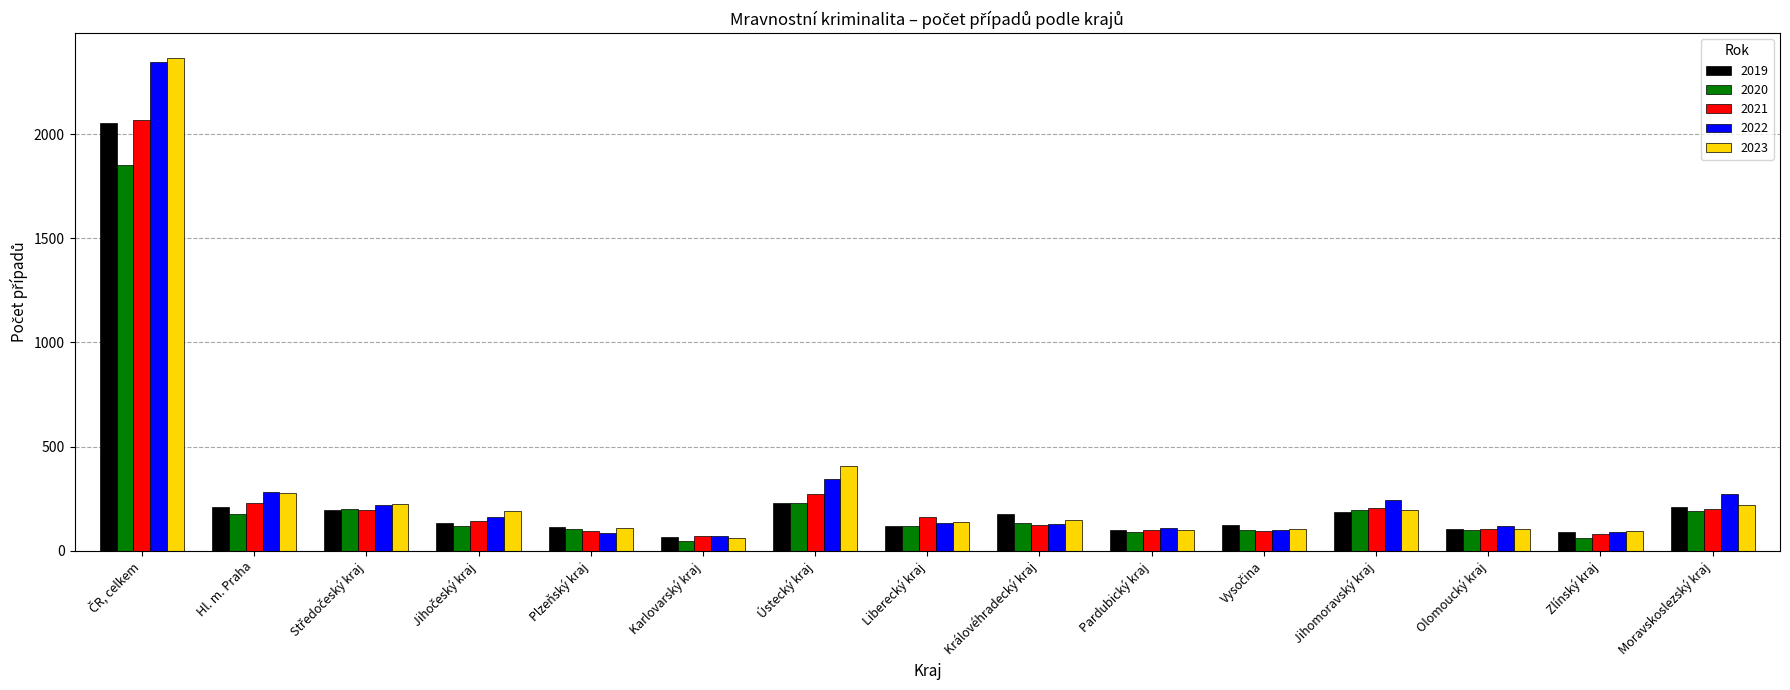

What is the spread (max minus min) of values at Hl. m. Praha?

104